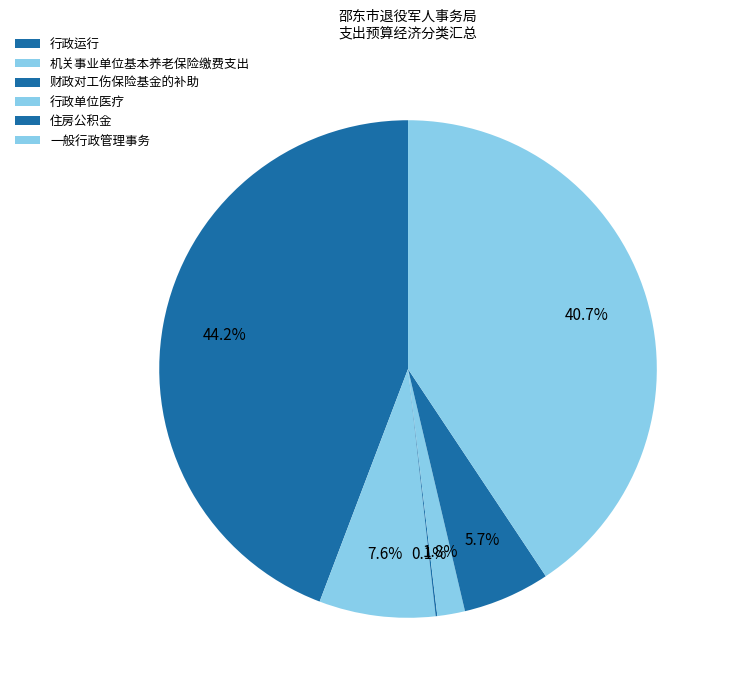

To the nearest percent, what is the difference between the largest and smallest slice percentages?

44%